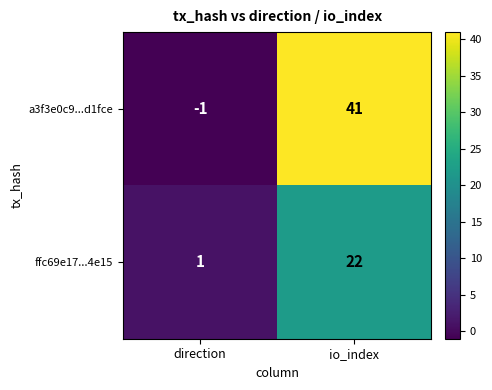

Which label corresponds to the largest value in the chart?

io_index